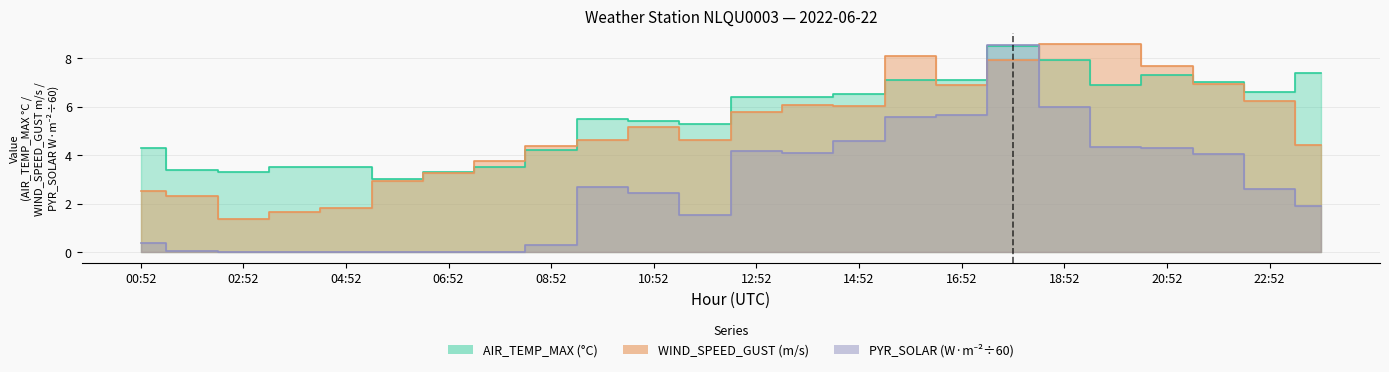

Between 11:52 and 01:52, which is larger?

11:52